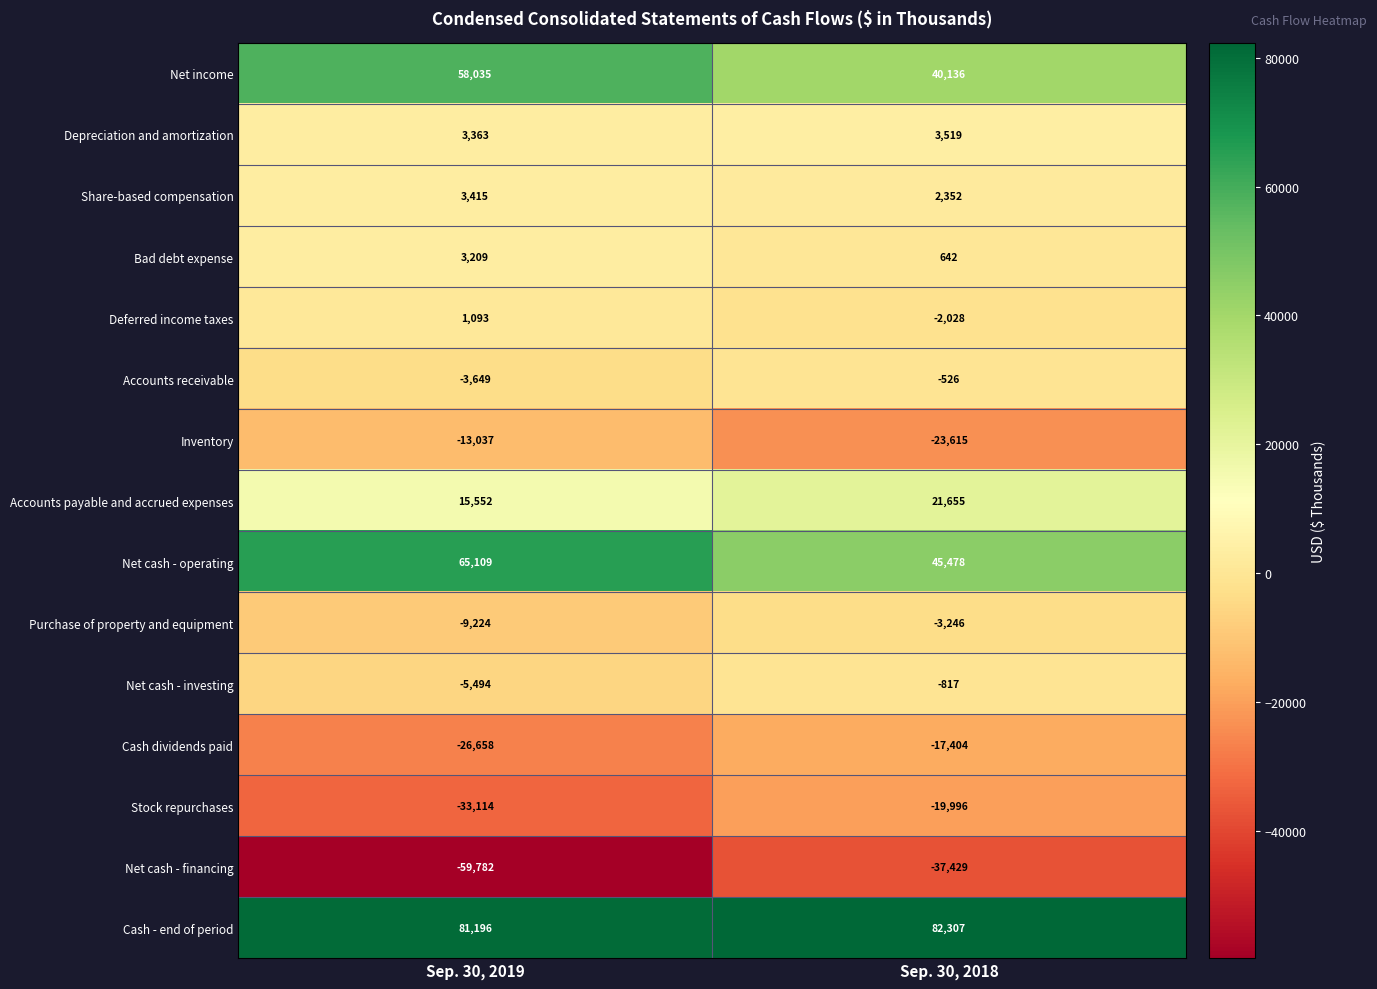

Is it true that Net cash - investing equals -3050 at Sep. 30, 2019?

False